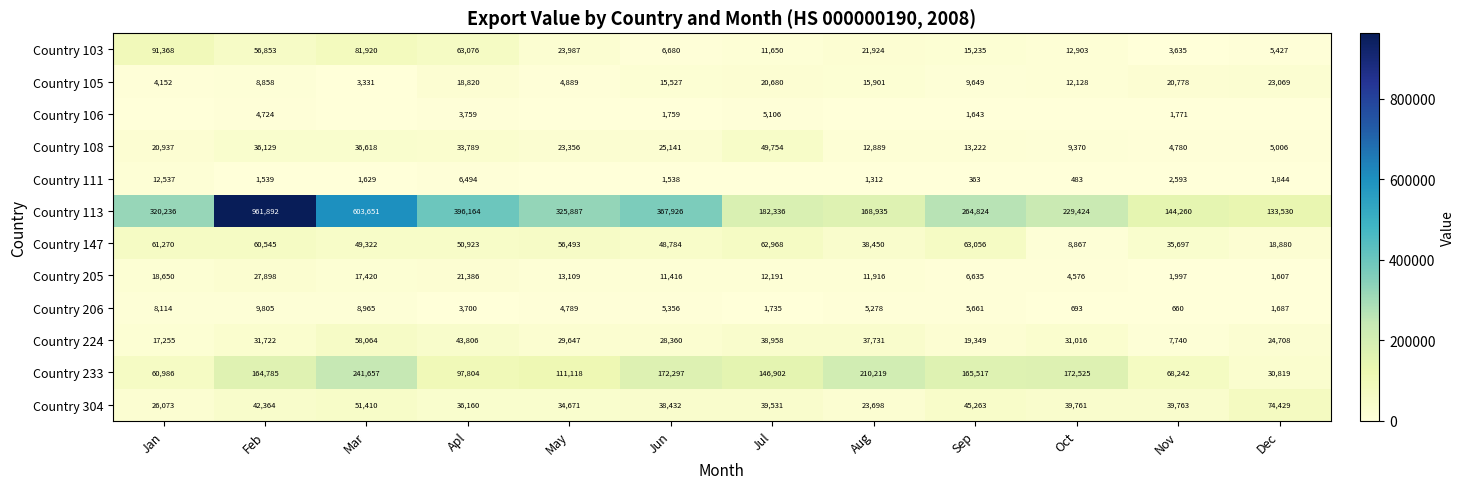

What is the sum of the Country 304 values at Apl and Feb?

78524